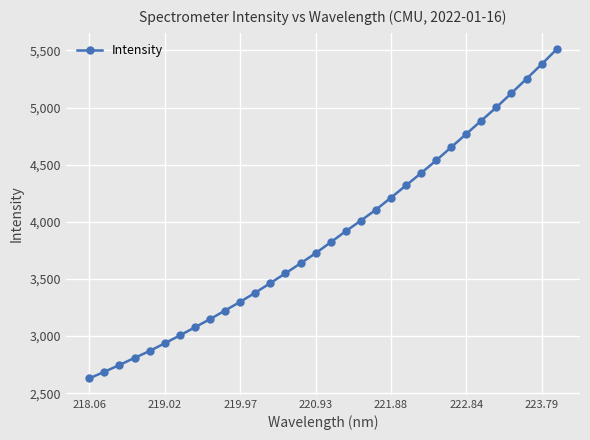

What is the smallest value displayed?

2629.9